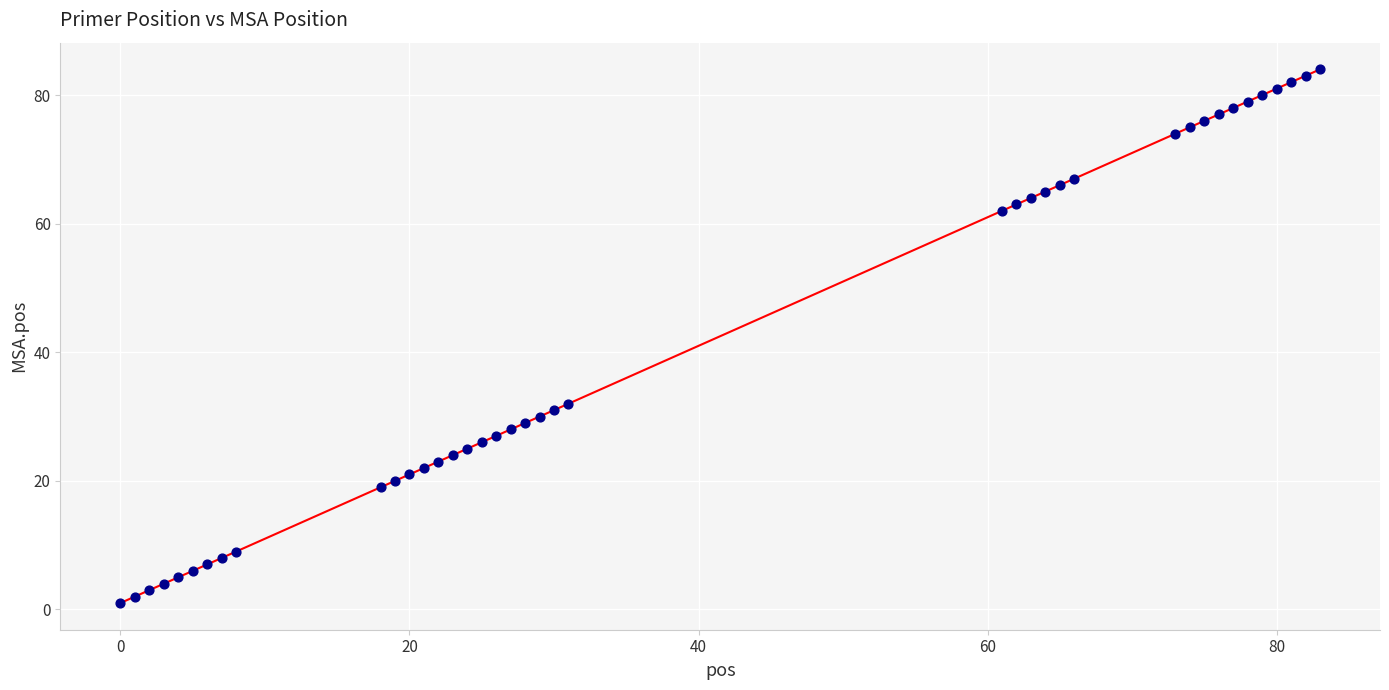

What is the range of Y values (max minus min)?

83